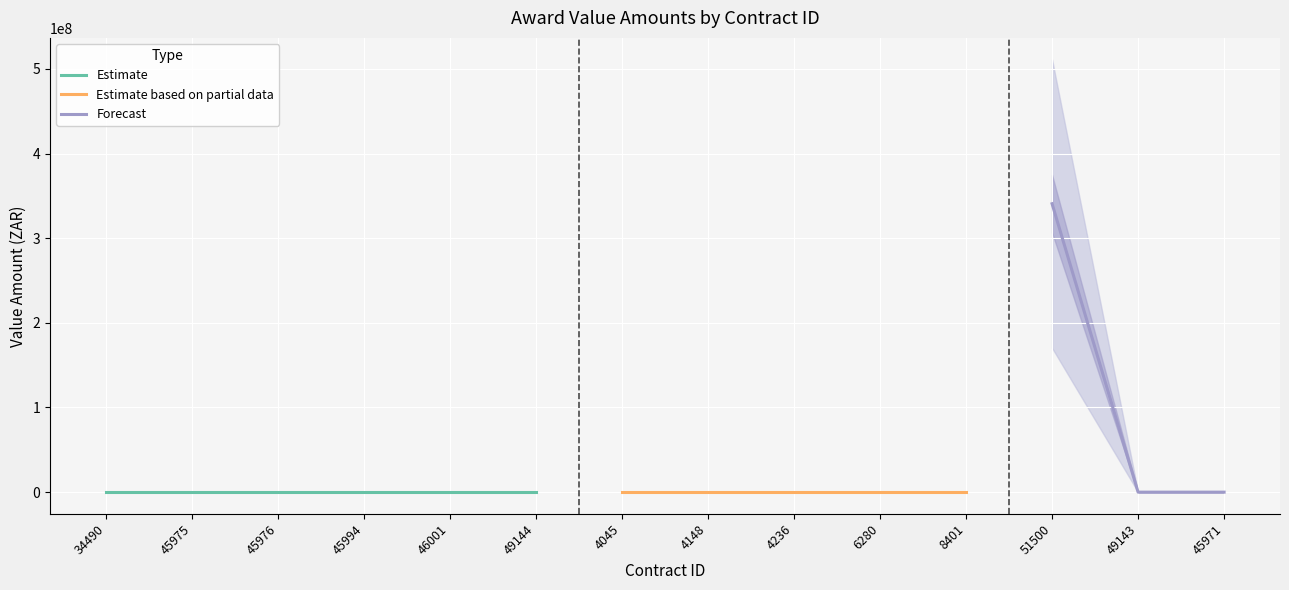

Is it true that the value at 4148 is 0?

True